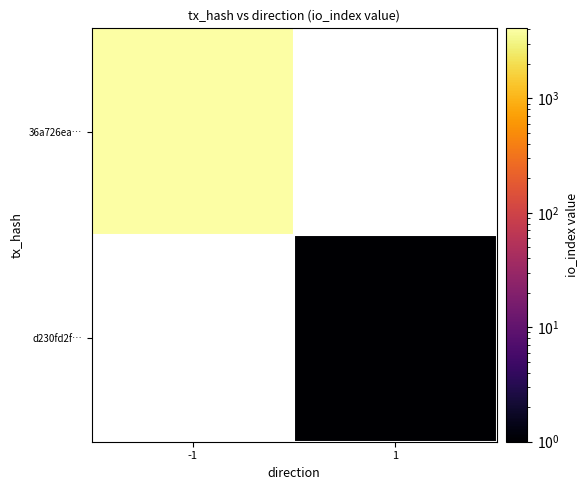

True or false: 36a726ea… has a value of 4082.0 at -1.

True